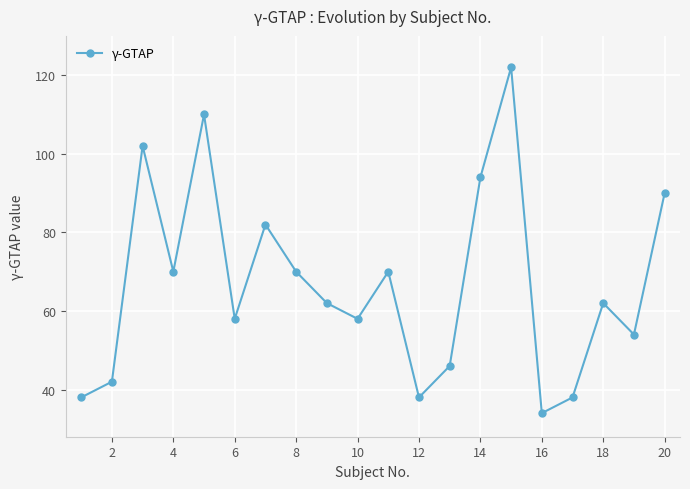

True or false: the data has more than 1 interior local peaks.

True